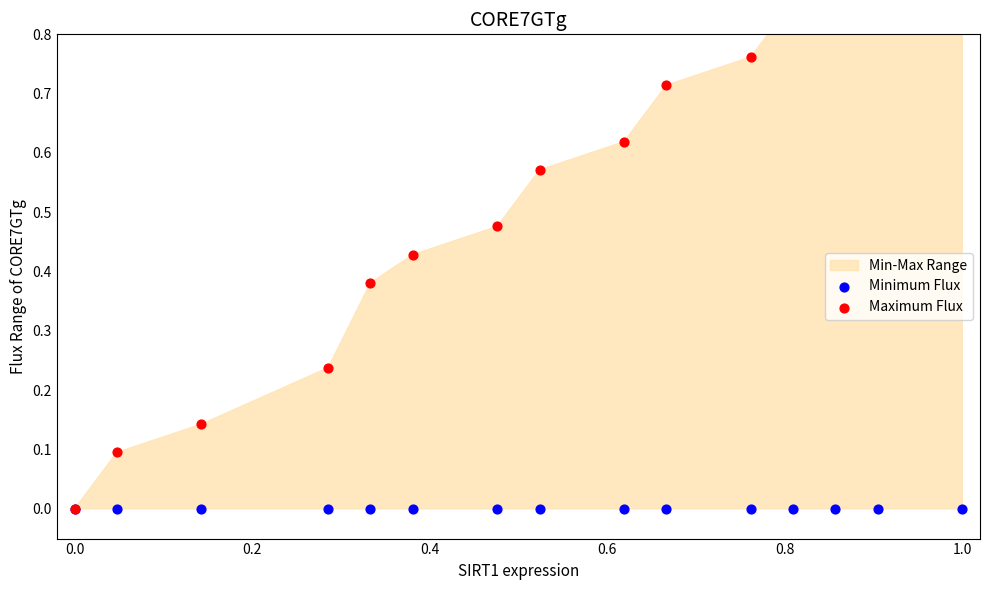

At which category is the sum across all series the highest?

1.0